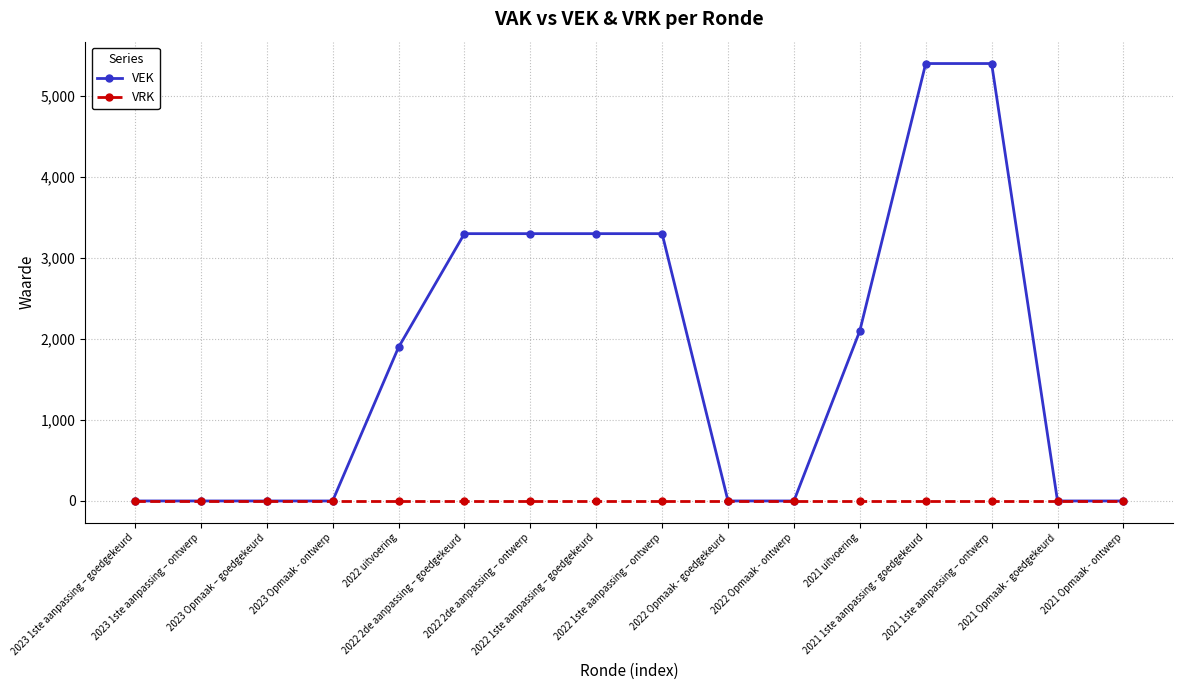

What is the greatest value displayed?

5400